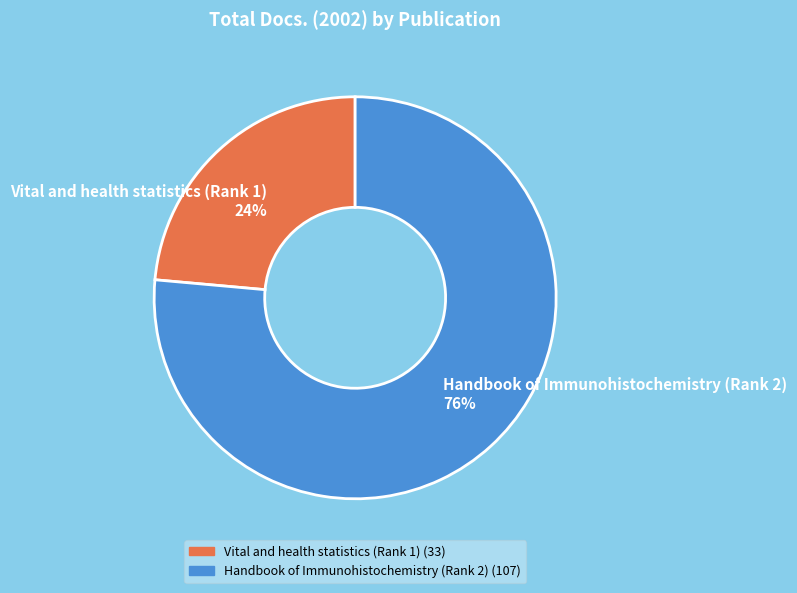

To the nearest percent, what is the average slice percentage?

50%